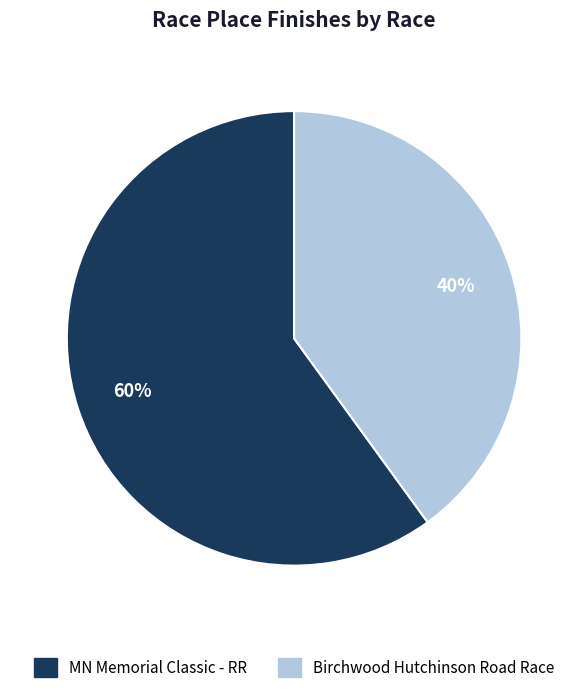

What percentage is the Birchwood Hutchinson Road Race slice, to the nearest percent?

40%